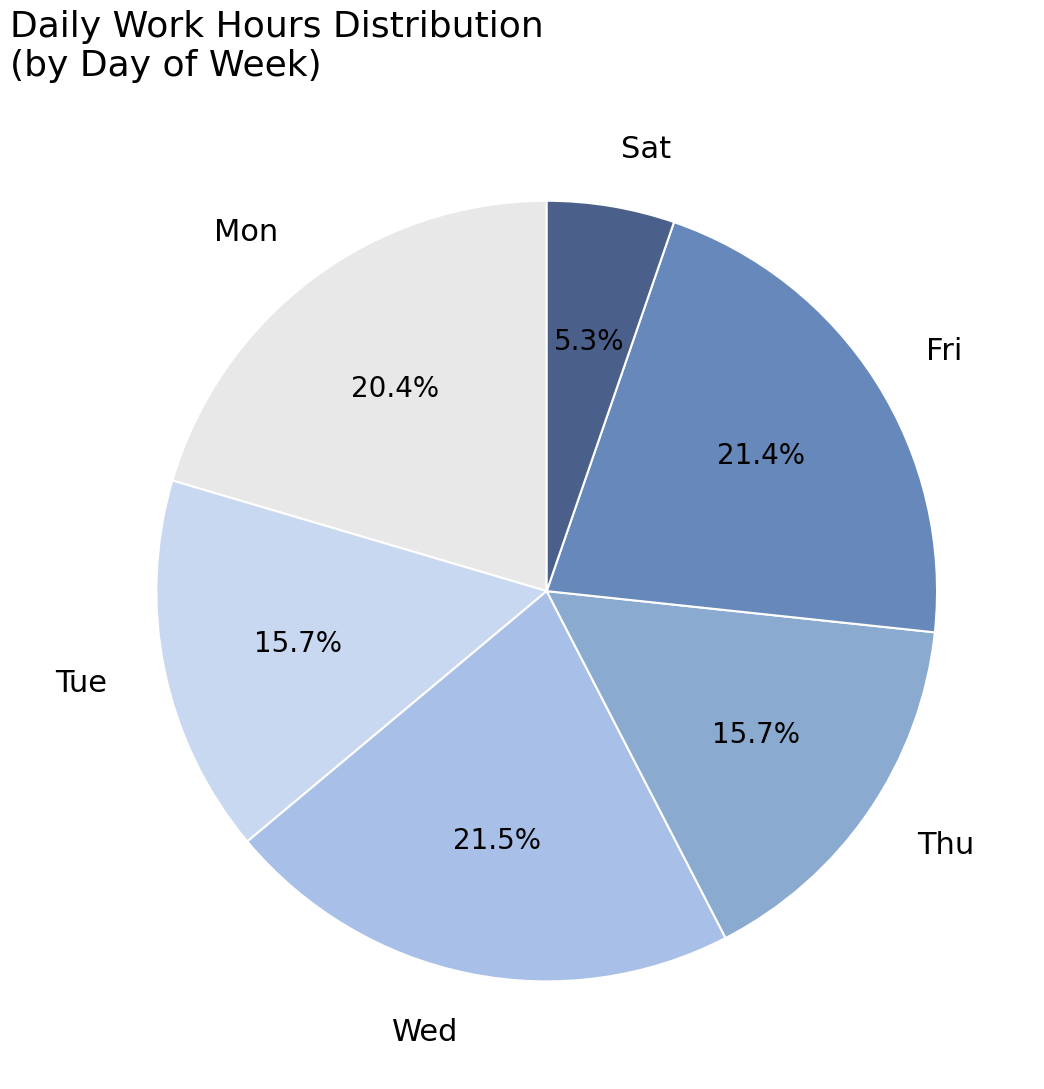

To the nearest percent, what percentage of the pie is Fri?

21%